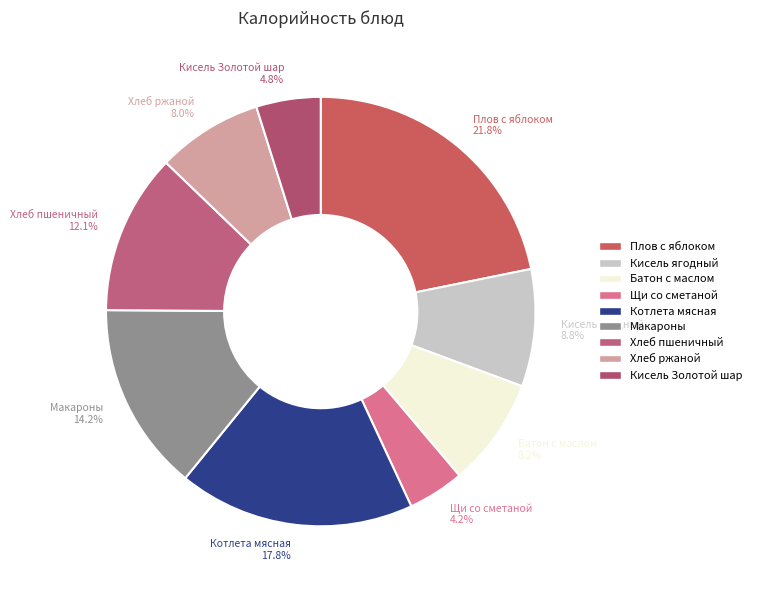

Which category has the biggest portion of the pie?

Плов с яблоком 21.8%